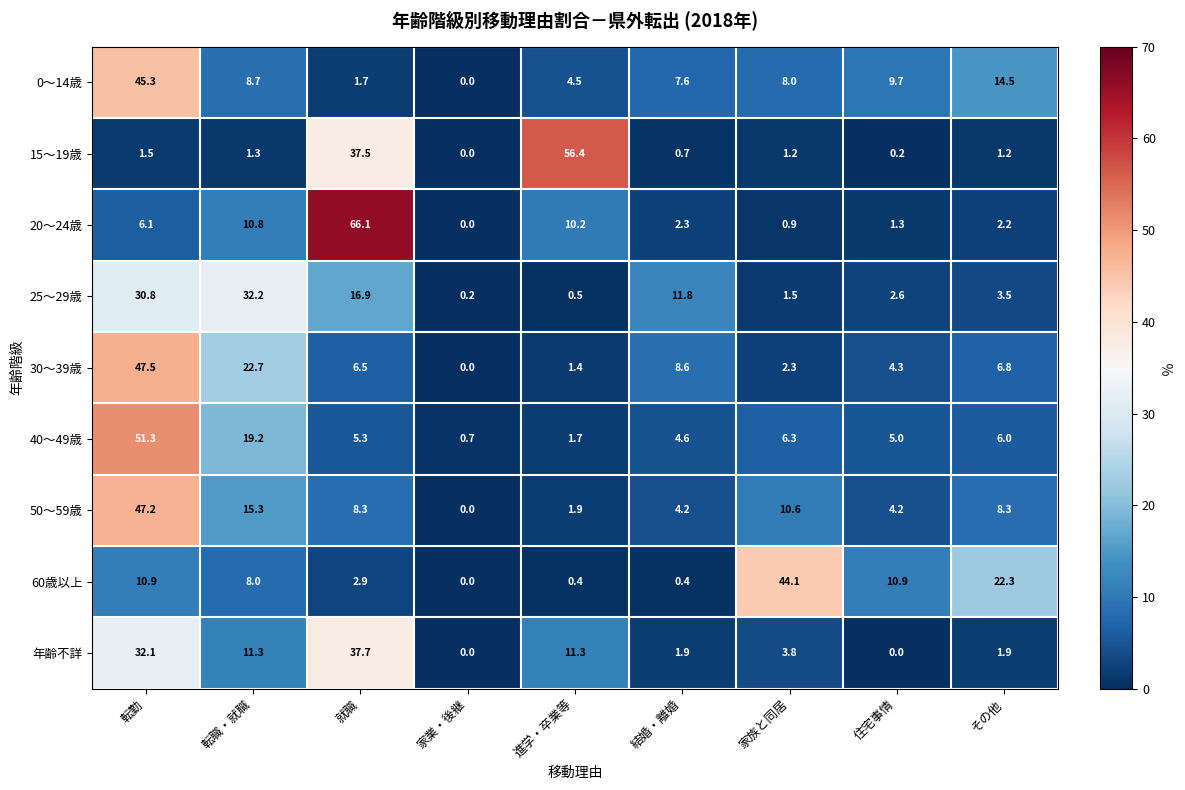

Which series has the largest range (max minus min)?

20～24歳